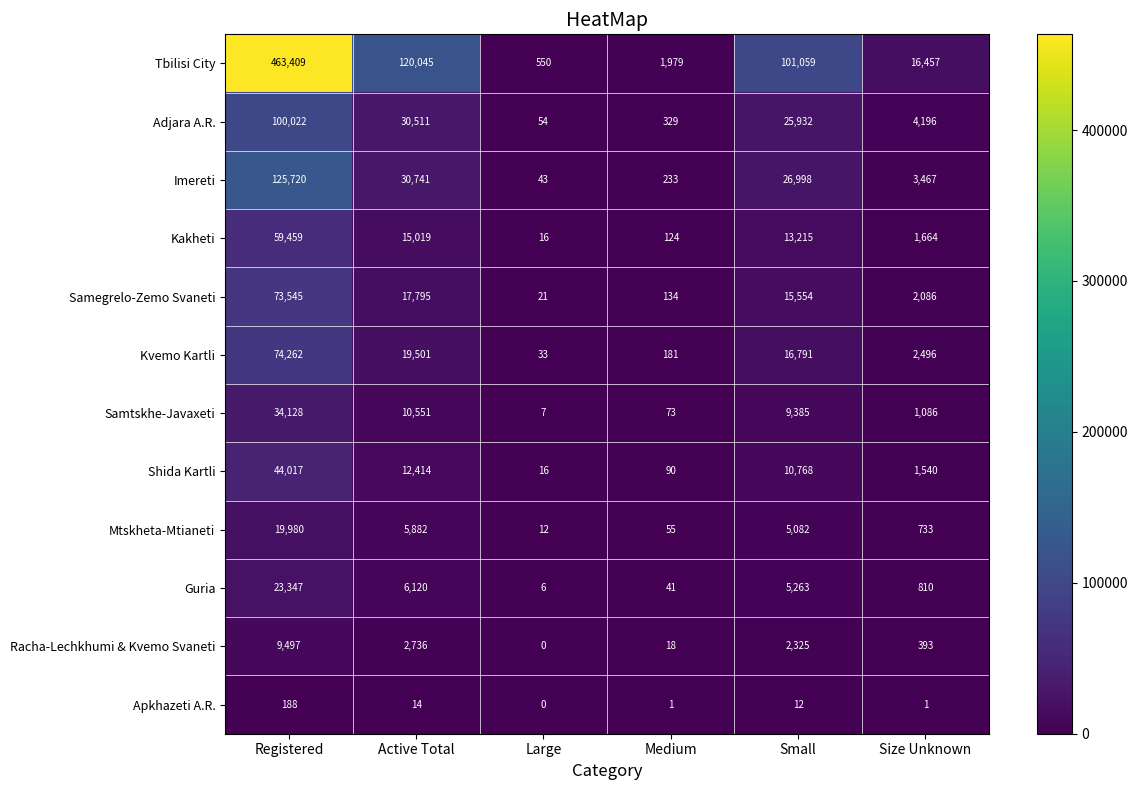

Which category has the highest value across all series?

Registered